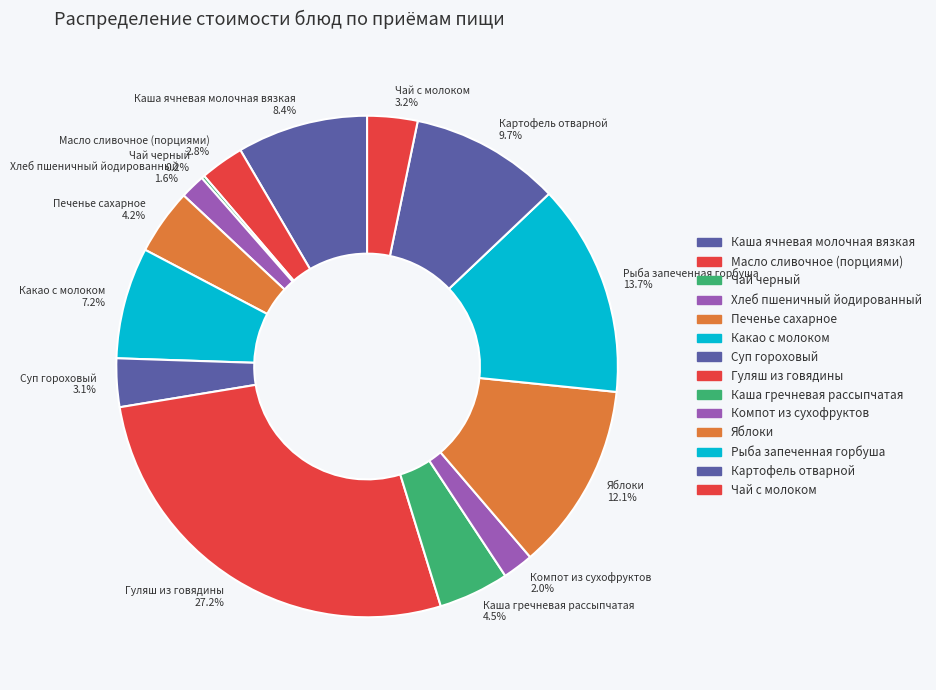

What is the ratio of the value at Яблоки to the value at Каша ячневая молочная вязкая?

1.4